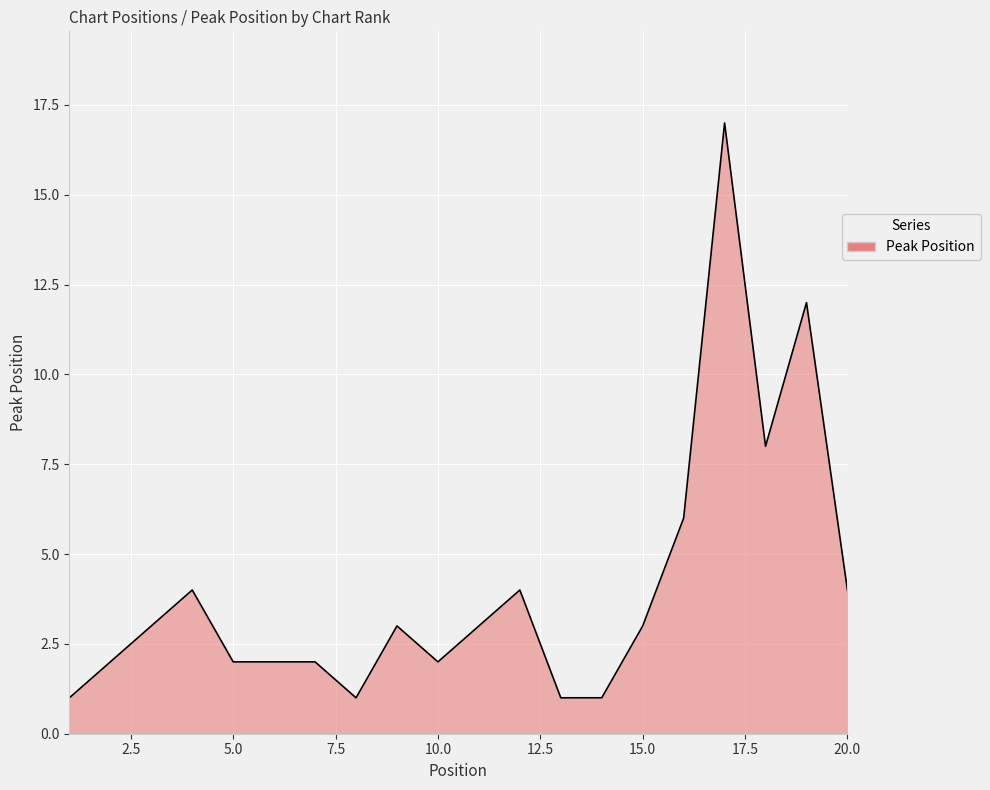

What is the smallest value displayed?

1